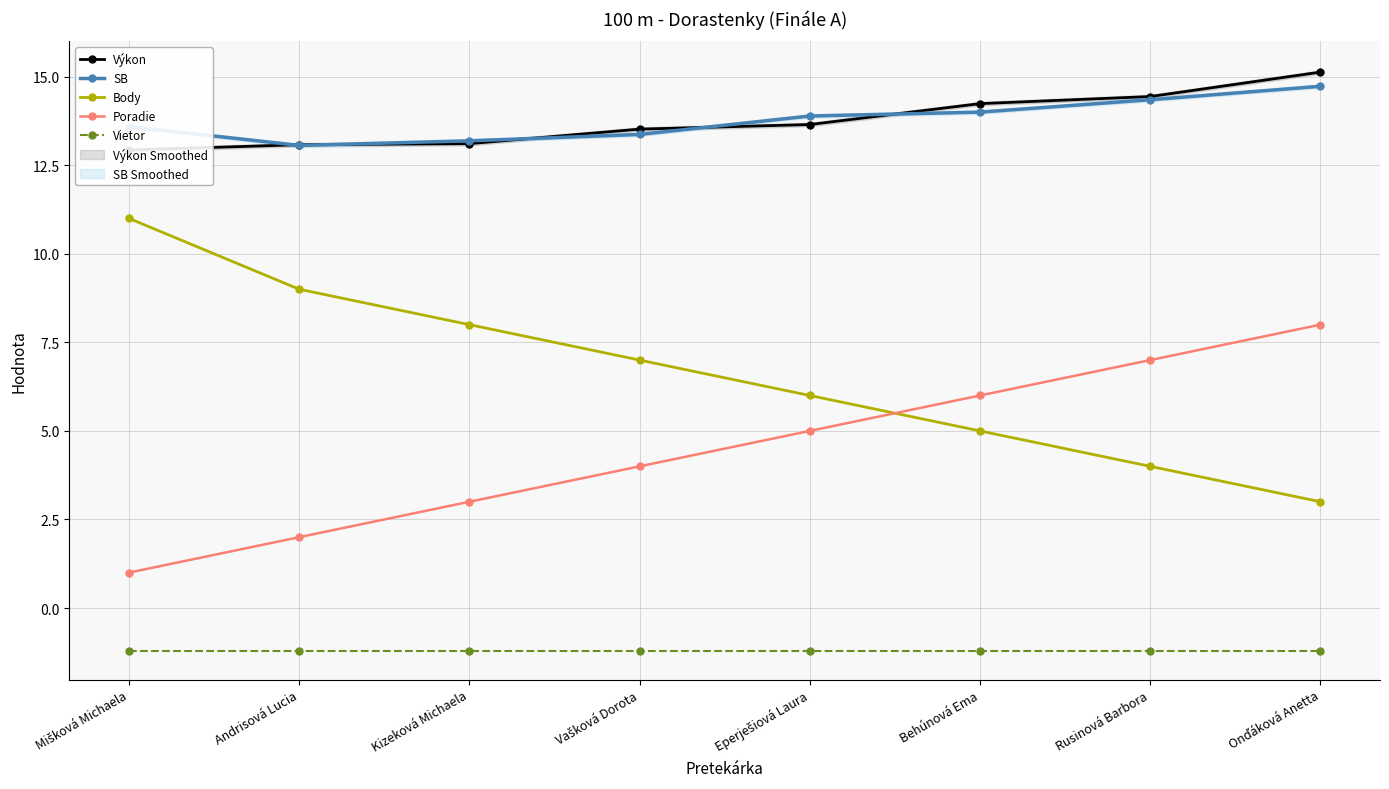

What is the average value of the Výkon series?

13.8